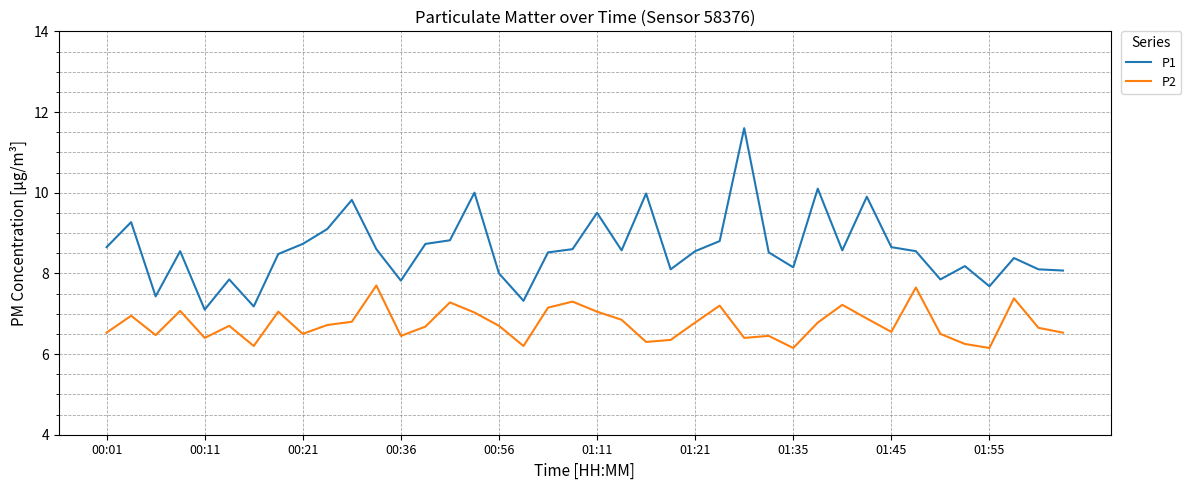

Rank the series by their maximum value, from highest to lowest.

P1, P2